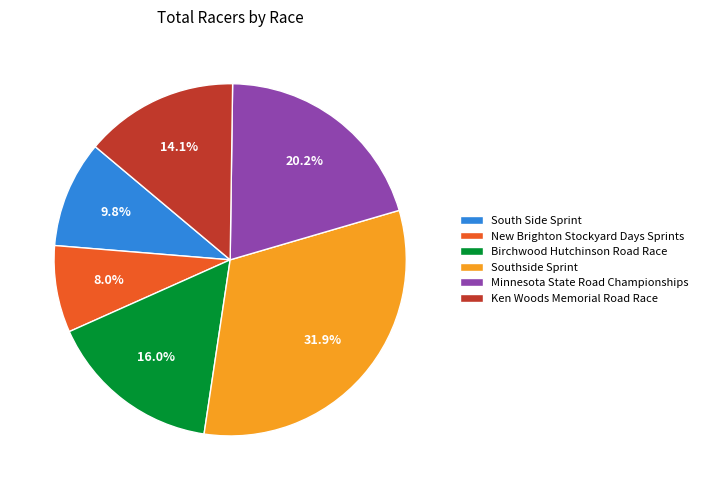

Which category has the smallest portion of the pie?

New Brighton Stockyard Days Sprints